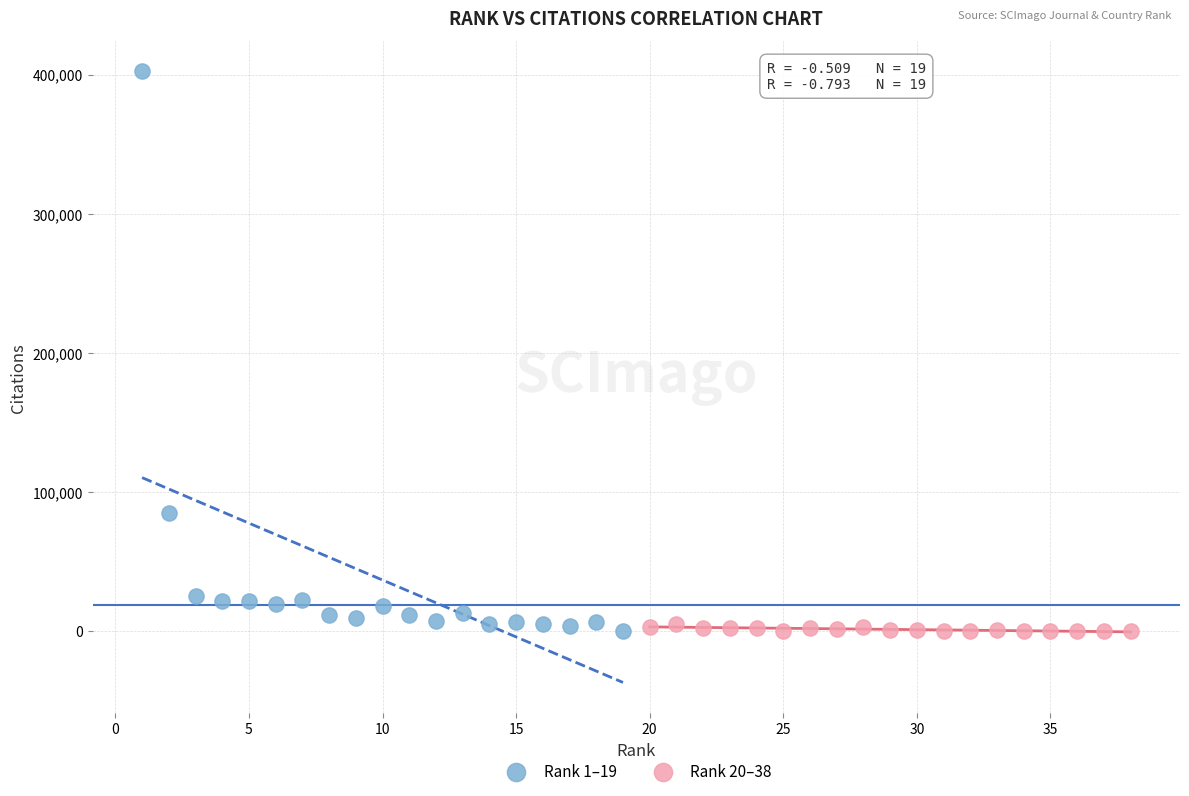

Which series contains the highest Y value?

Rank 1–19